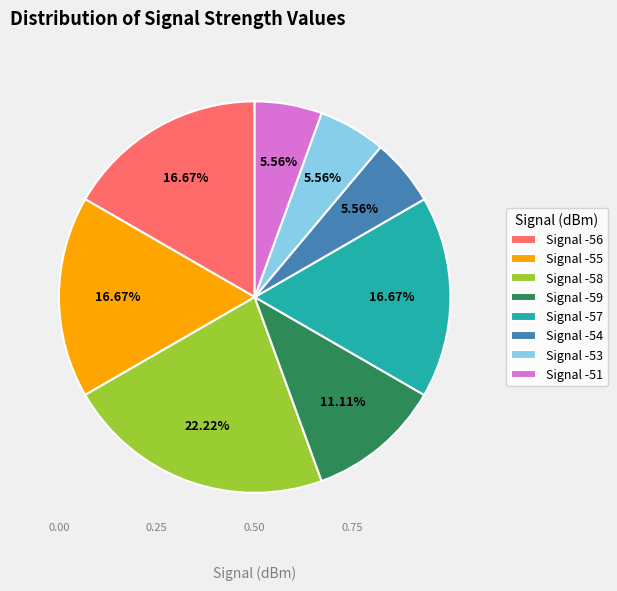

How many segments does this pie chart have?

8